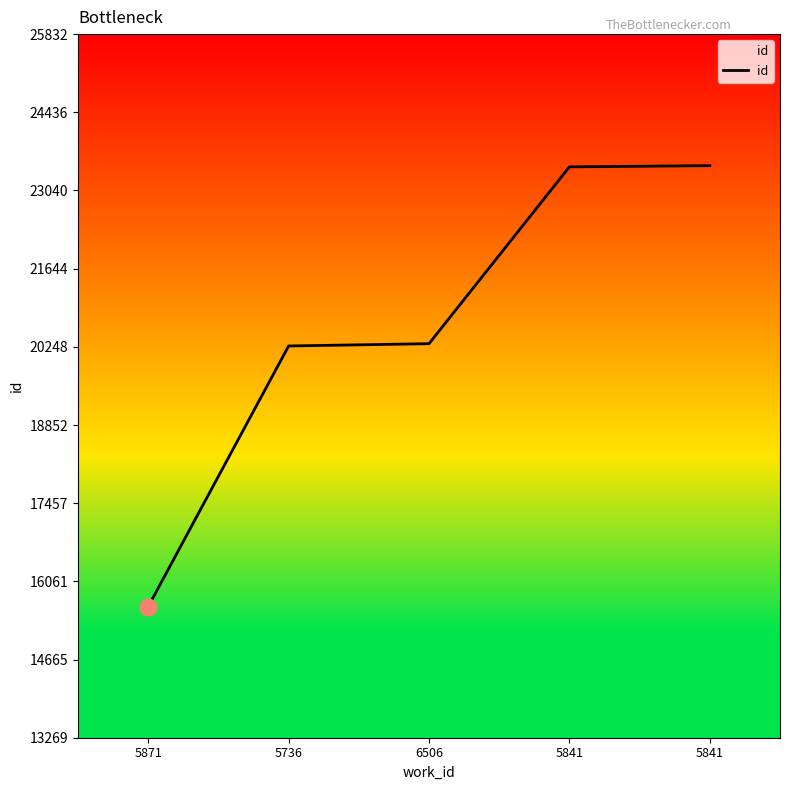

What is the greatest value displayed?

23484